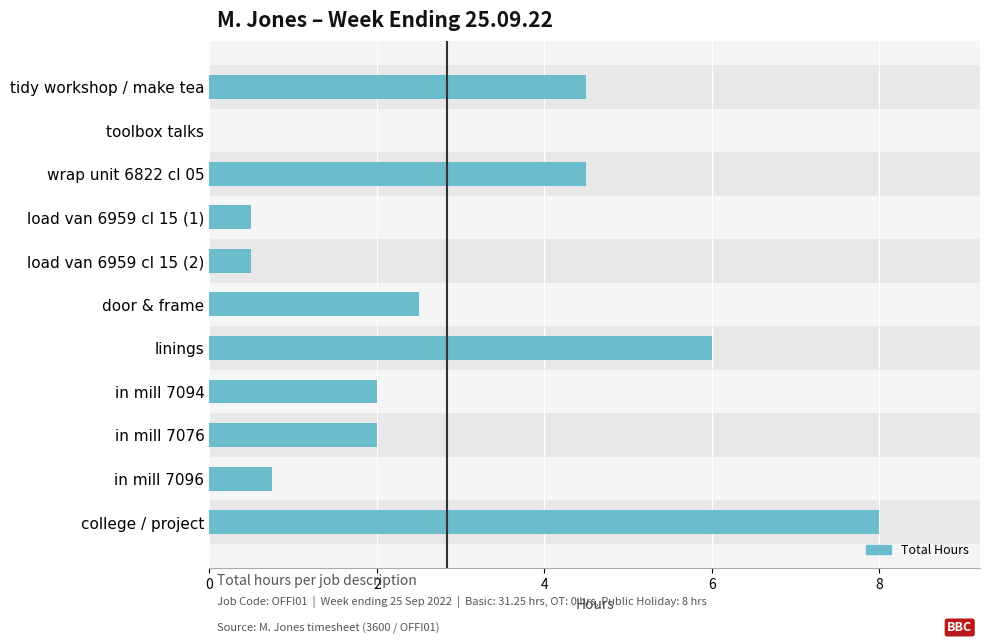

Reading top to bottom, extract all data points from this chart.

tidy workshop / make tea=4.5	toolbox talks=0.0	wrap unit 6822 cl 05=4.5	load van 6959 cl 15 (1)=0.5	load van 6959 cl 15 (2)=0.5	door & frame=2.5	linings=6.0	in mill 7094=2.0	in mill 7076=2.0	in mill 7096=0.8	college / project=8.0